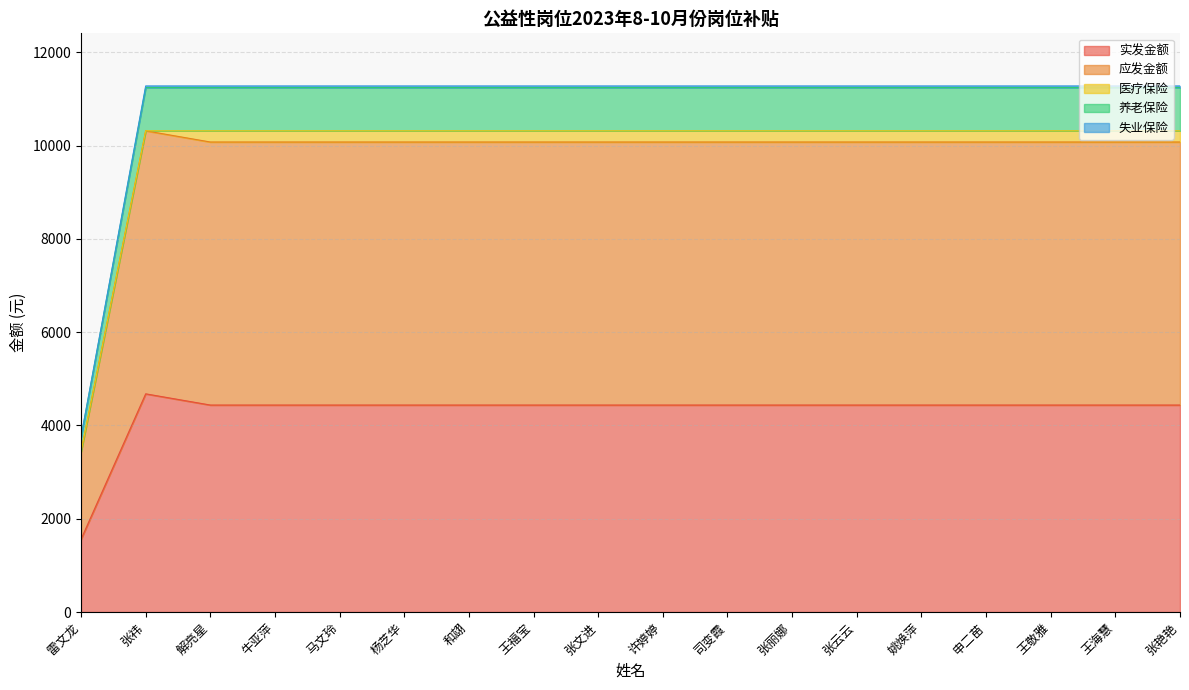

Where is 失业保险 nearest to the value 7520?

雷文龙